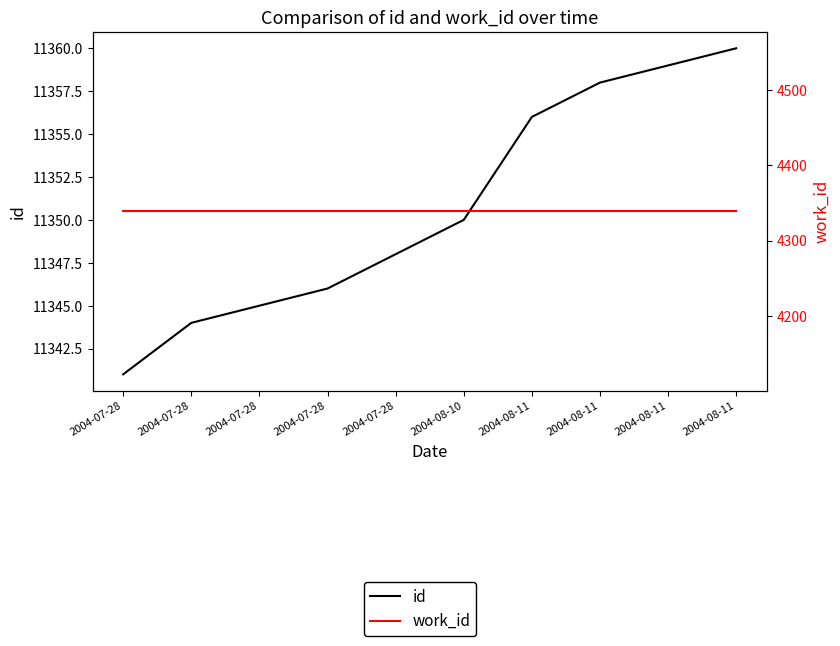

What is the sum of all id values?

113507